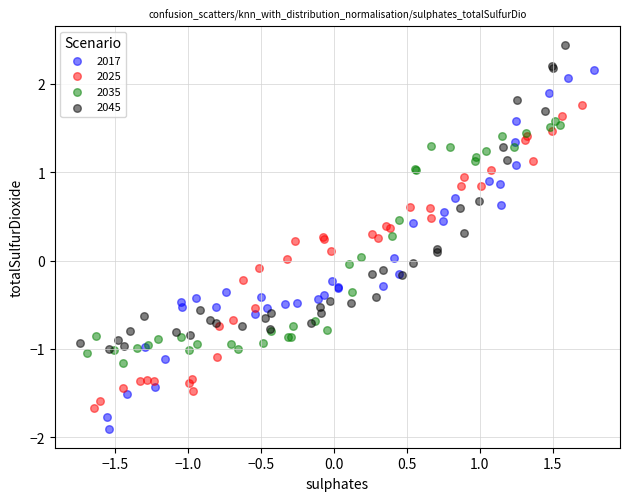

Which series has the widest spread of Y values?

2017